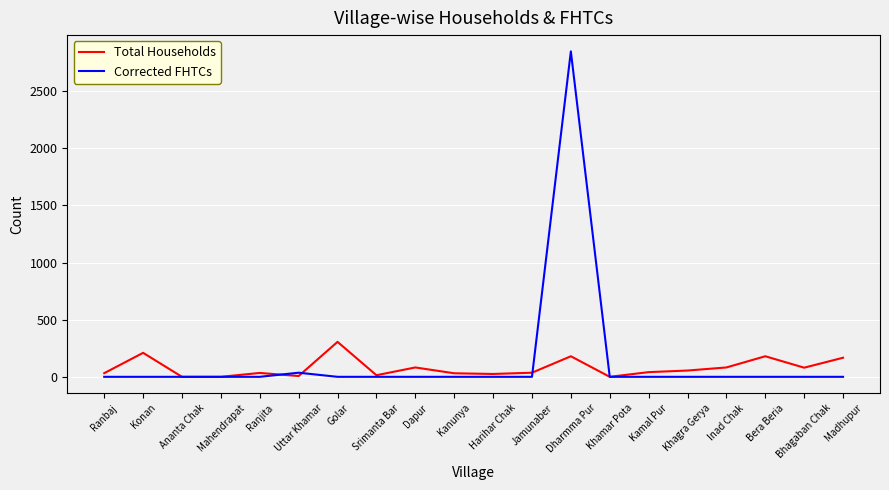

Is this an area chart (filled region under the line)?

No